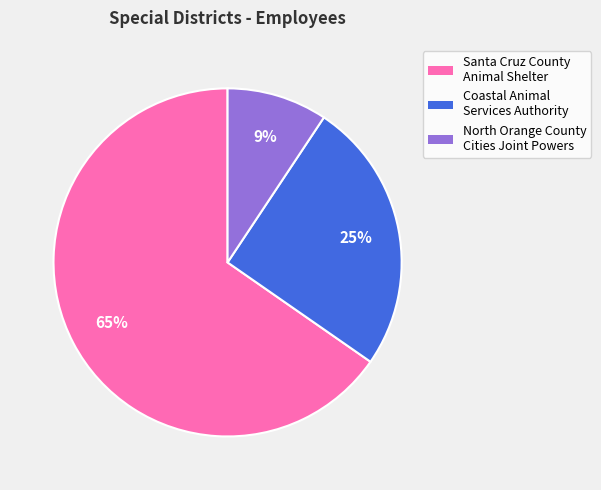

To the nearest percent, what is the difference between the Coastal Animal Services Authority and Santa Cruz County Animal Shelter slice percentages?

40%